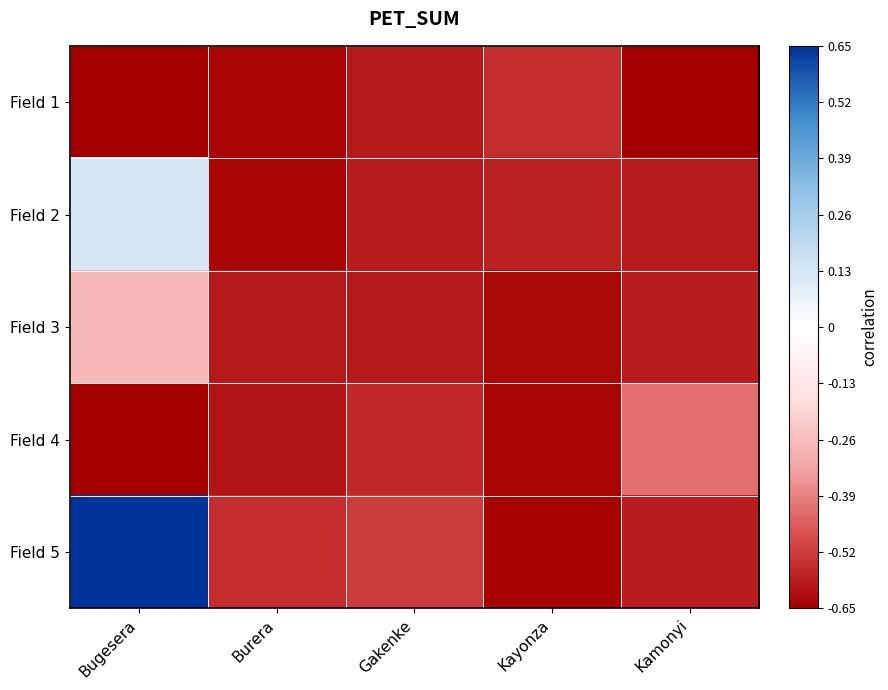

Reading left to right, transcribe all the data shown in this chart.

Field 1: Bugesera=-0.7	Burera=-0.6	Gakenke=-0.6	Kayonza=-0.6	Kamonyi=-0.7
Field 2: Bugesera=0.1	Burera=-0.6	Gakenke=-0.6	Kayonza=-0.6	Kamonyi=-0.6
Field 3: Bugesera=-0.3	Burera=-0.6	Gakenke=-0.6	Kayonza=-0.6	Kamonyi=-0.6
Field 4: Bugesera=-0.7	Burera=-0.6	Gakenke=-0.6	Kayonza=-0.6	Kamonyi=-0.4
Field 5: Bugesera=0.7	Burera=-0.6	Gakenke=-0.5	Kayonza=-0.6	Kamonyi=-0.6